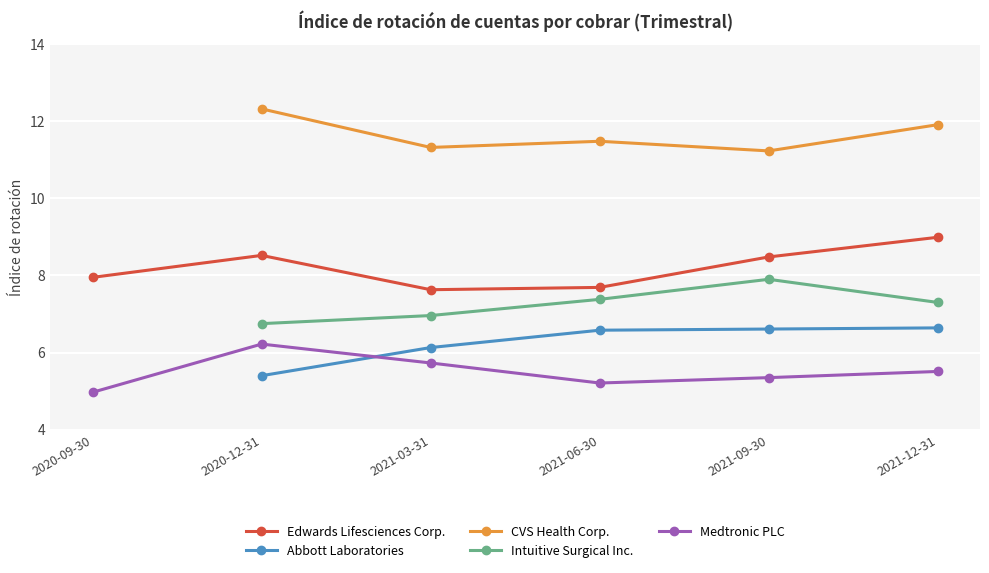

Is this an area chart (filled region under the line)?

No